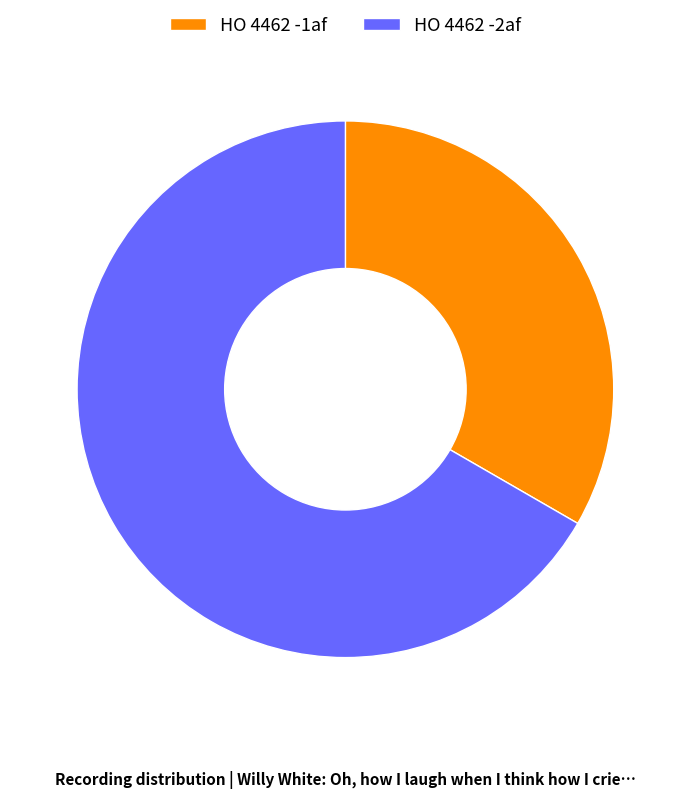

Which slice is the smallest?

HO 4462 -1af